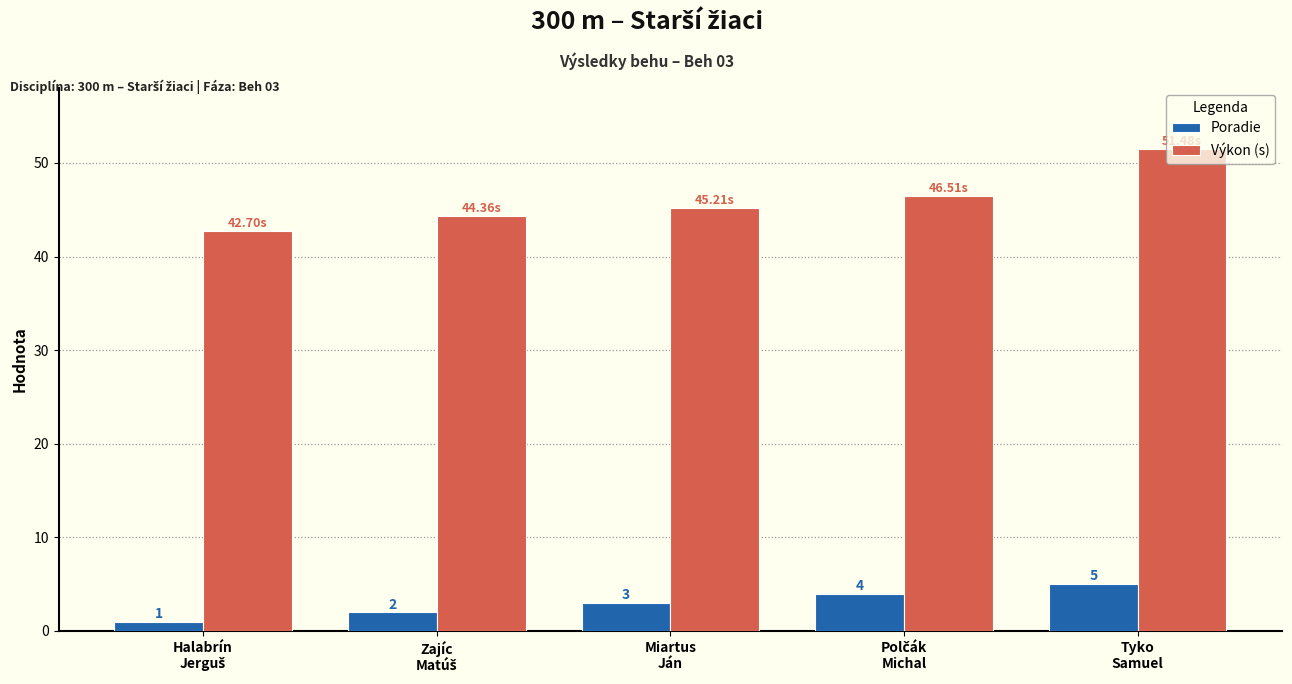

Which series has the largest range (max minus min)?

Výkon (s)